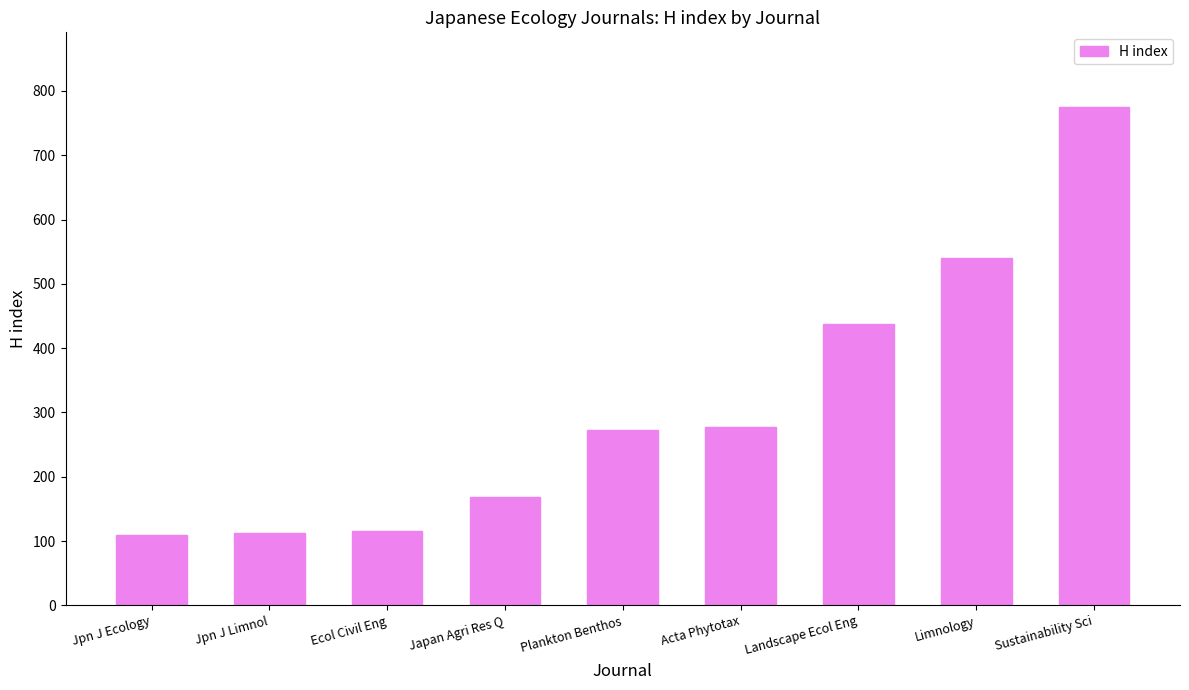

How many data points does each series have?

9